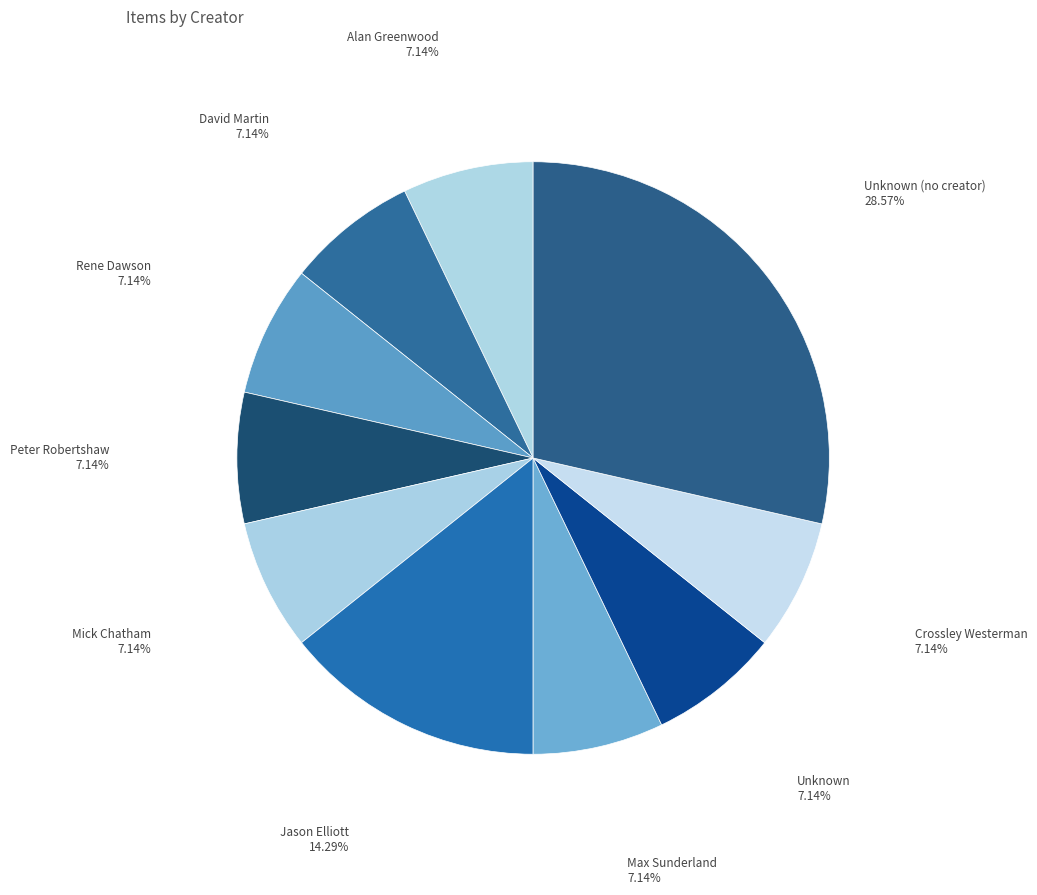

How many segments does this pie chart have?

10